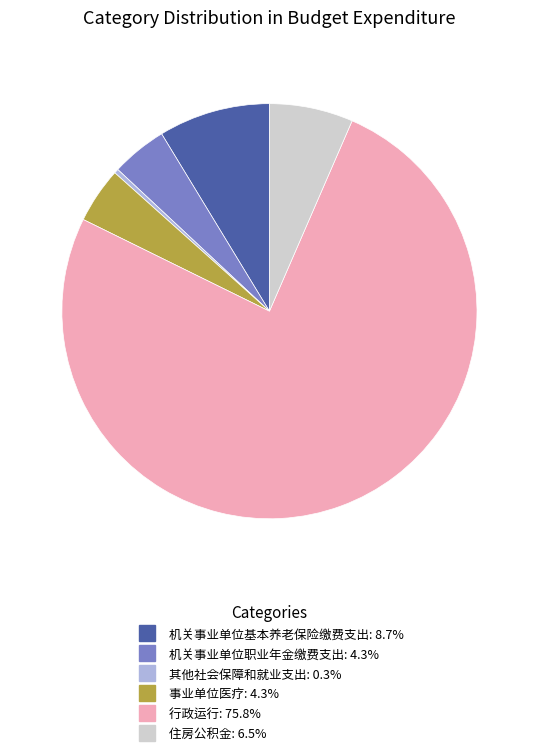

Do 机关事业单位基本养老保险缴费支出 and 其他社会保障和就业支出 together represent more than half of the pie?

No